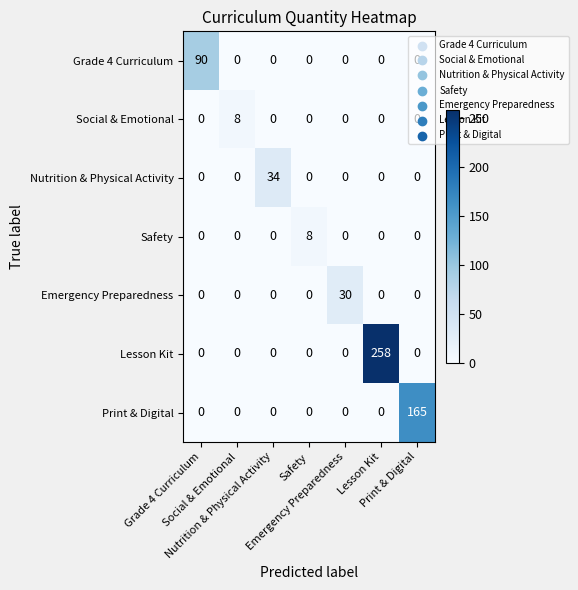

What is the greatest value displayed?

258